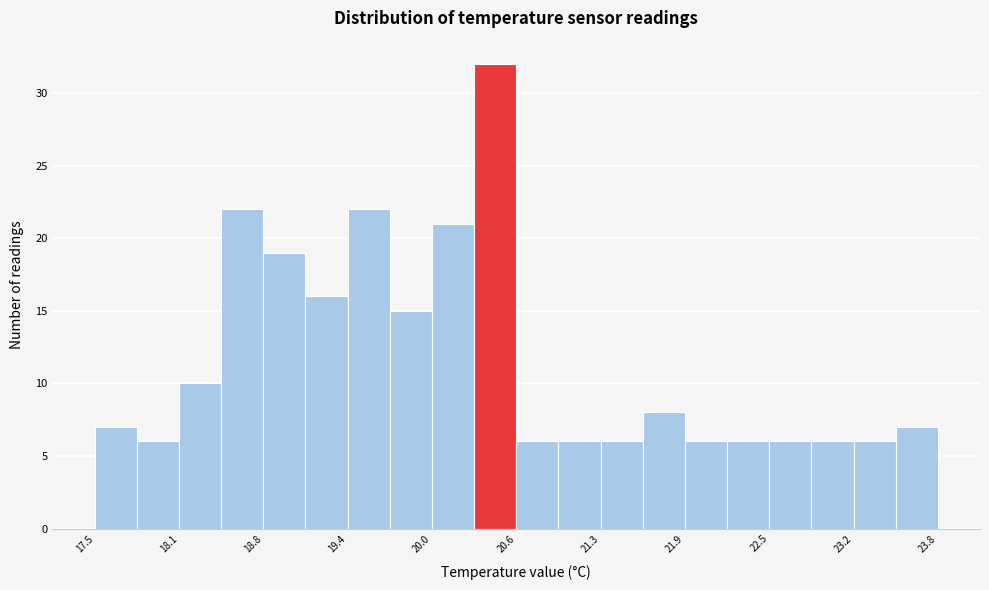

Around what value on the x-axis is the tallest bar? Give the approximate position of its centre, as read against the axis.

20.5